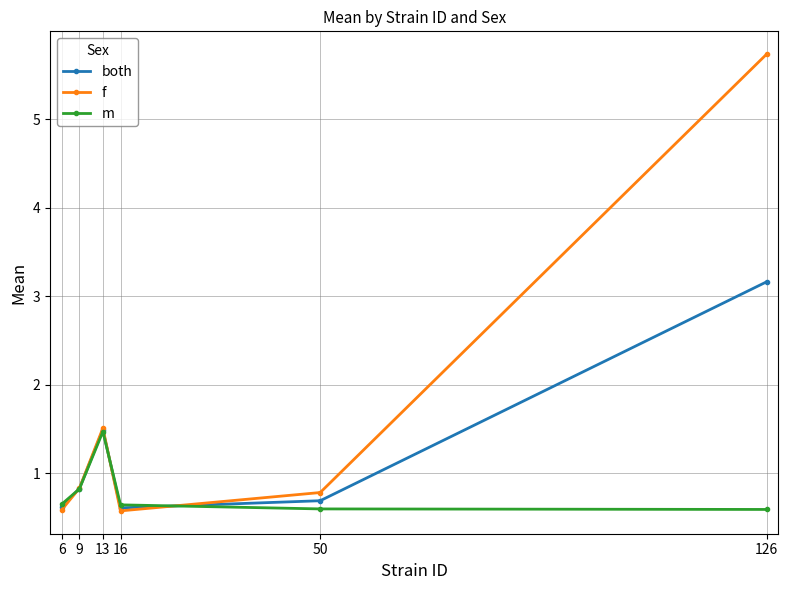

Which category has the highest value across all series?

126